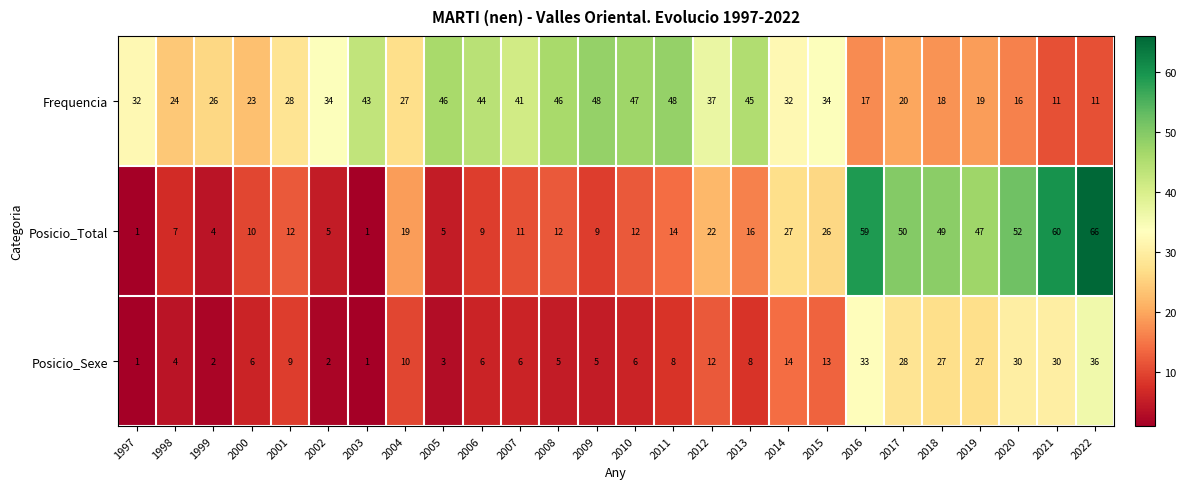

What is the sum of all Posicio_Total values?

605